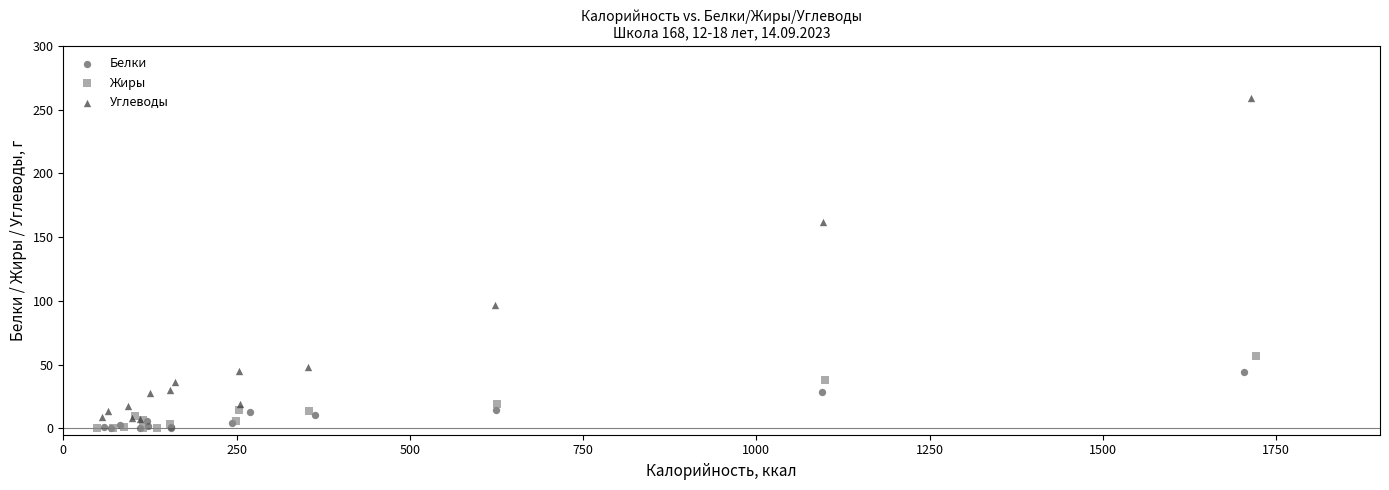

Which series has the widest spread of Y values?

Углеводы